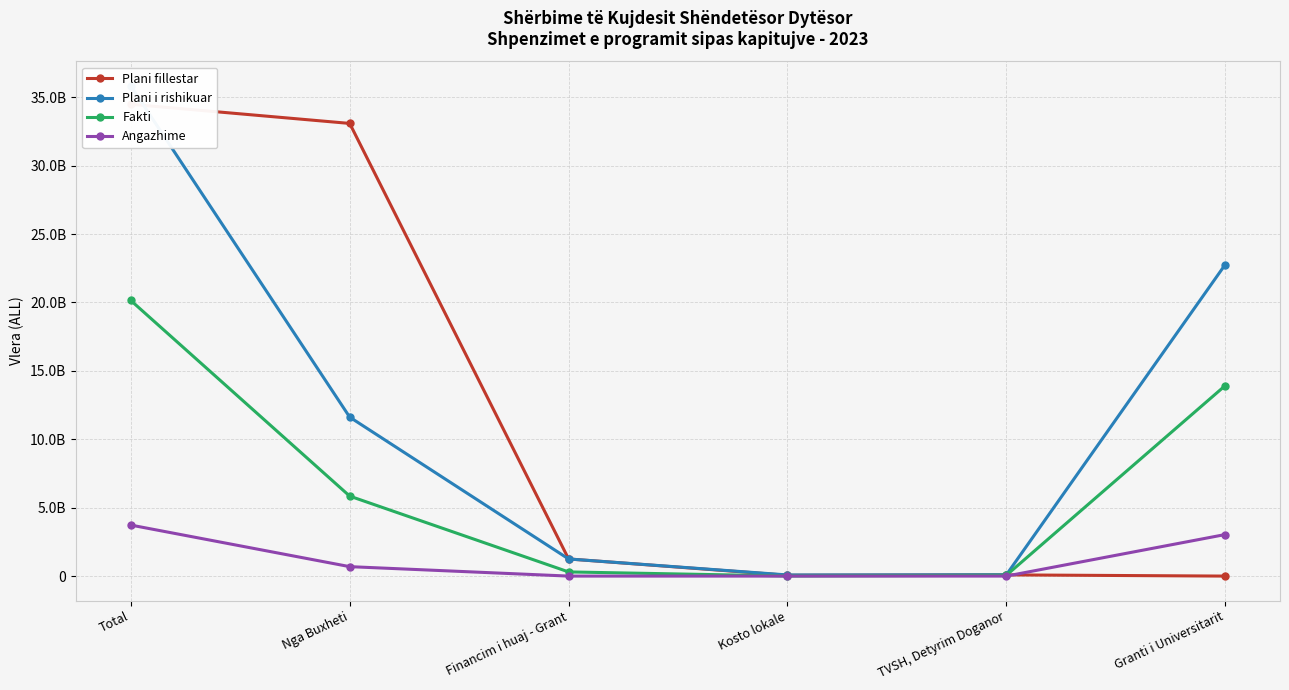

What is the label of the 5th point from the left?

TVSH, Detyrim Doganor